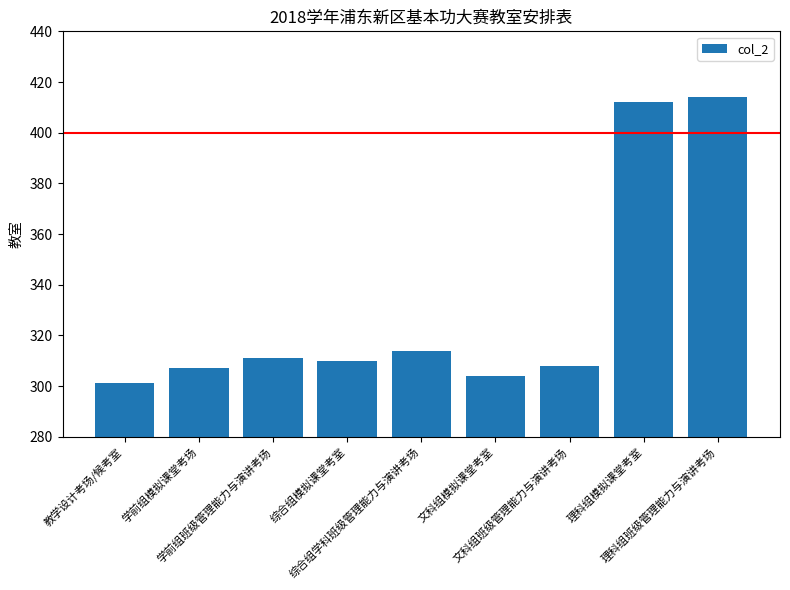

What is the maximum value shown in the chart?

414